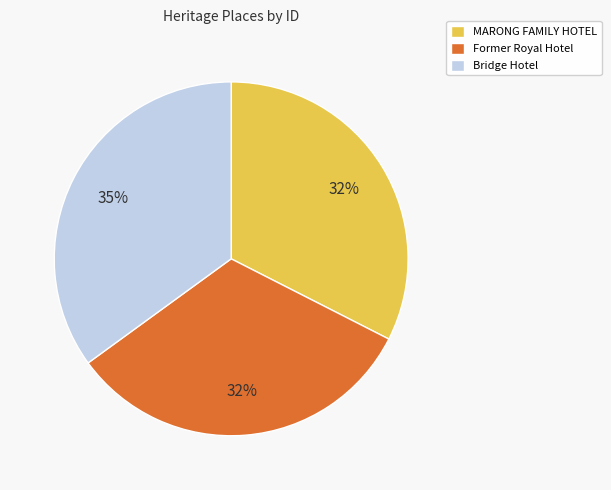

What is the ratio of the value at MARONG FAMILY HOTEL to the value at Former Royal Hotel?

1.0